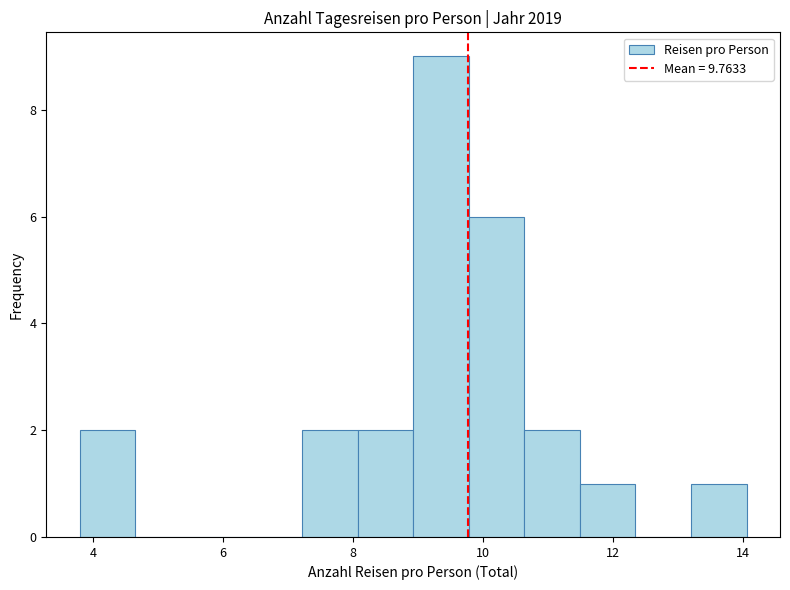

Which range on the x-axis has the tallest bar?

9.0 to 9.8